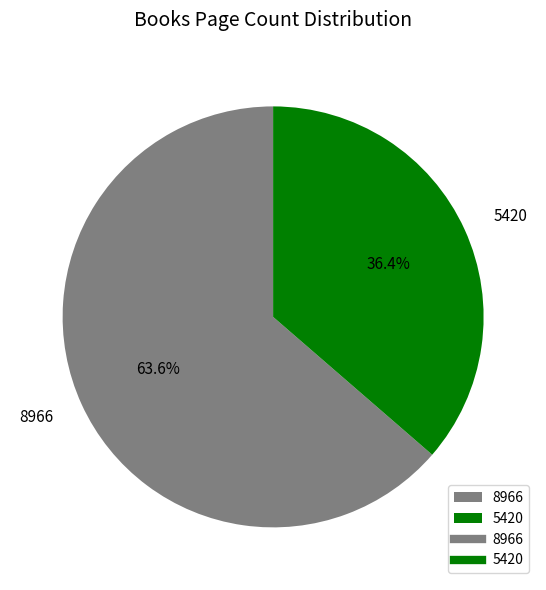

Rank the categories by value from lowest to highest.

5420, 8966